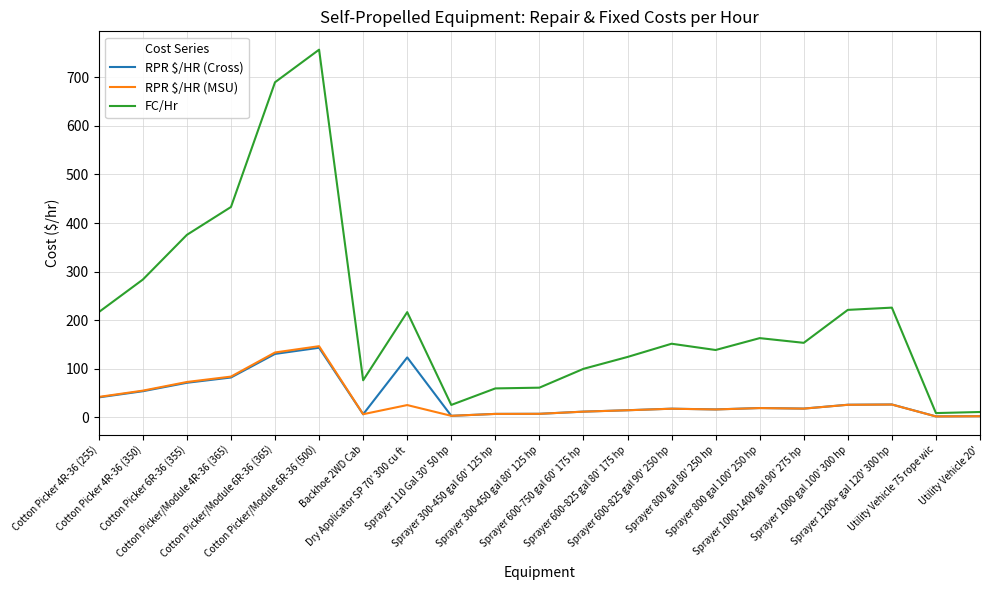

What is the sum of the RPR $/HR (MSU) values at Backhoe 2WD Cab and Sprayer 600-750 gal 60' 175 hp?

17.9